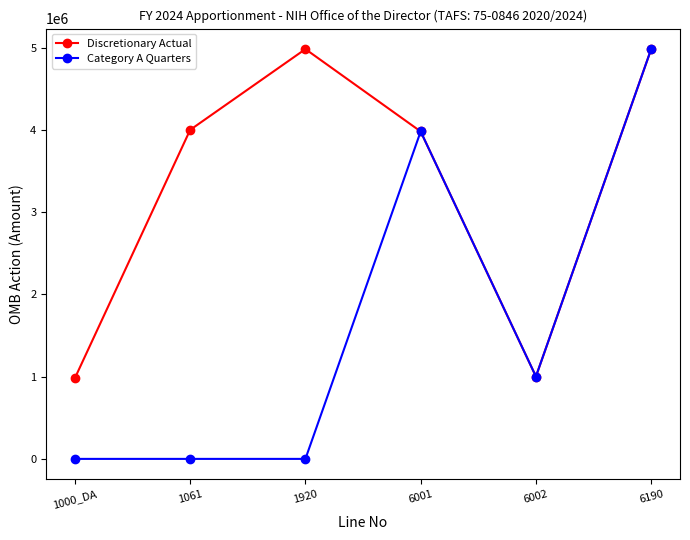

Is it true that Discretionary Actual equals 1712330 at 1000_DA?

False